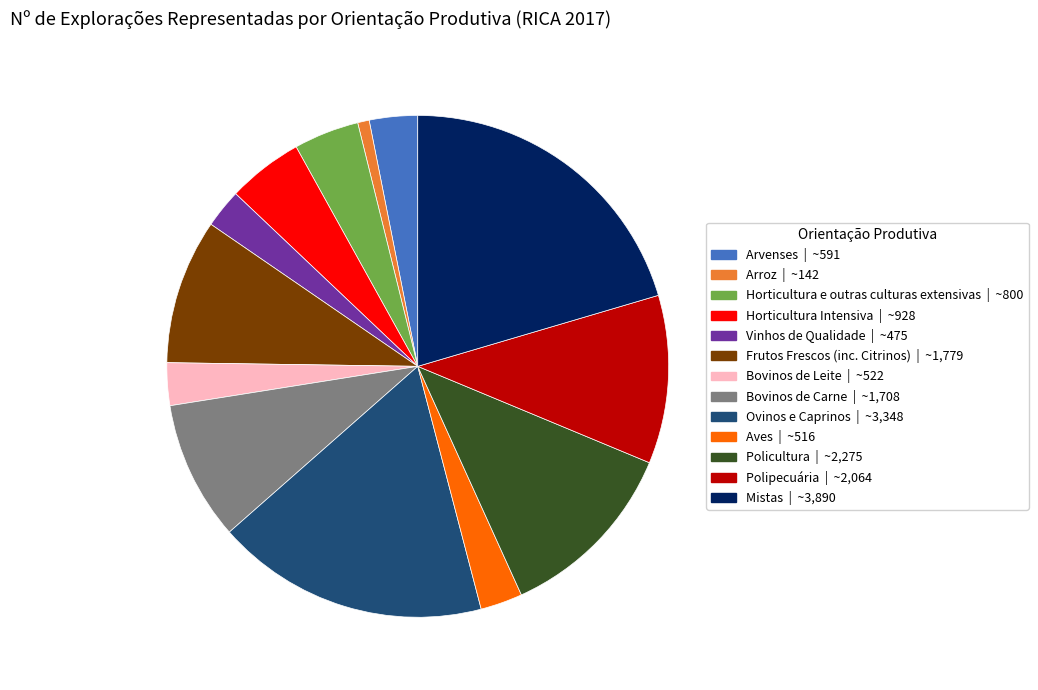

Which has a higher value, Horticultura e outras culturas extensivas or Vinhos de Qualidade?

Horticultura e outras culturas extensivas